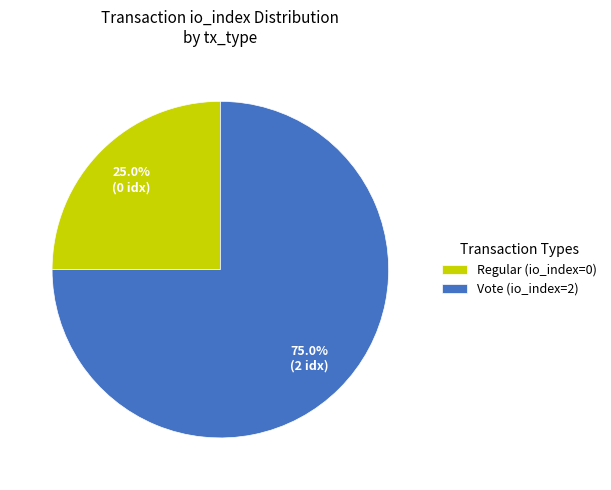

To the nearest percent, what is the average slice percentage?

50%